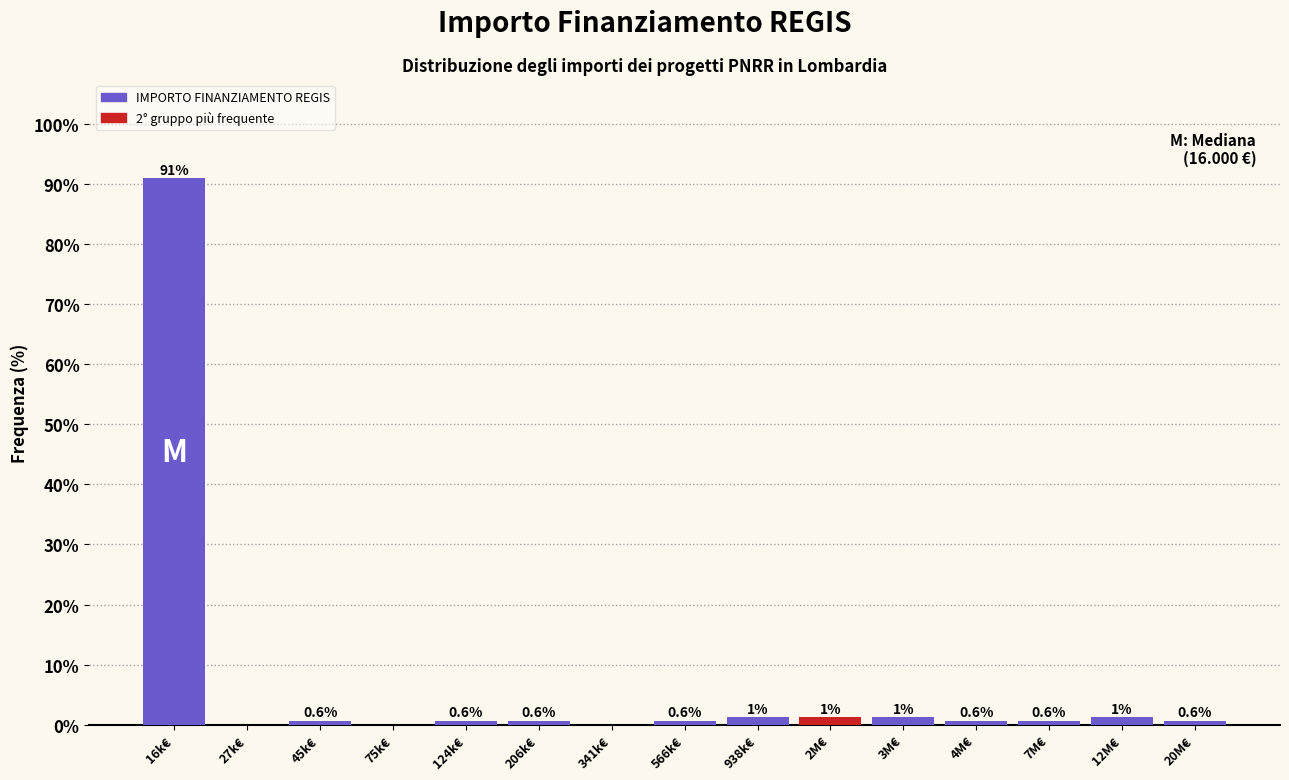

Is it true that the value at 16k€ is 90.9?

True